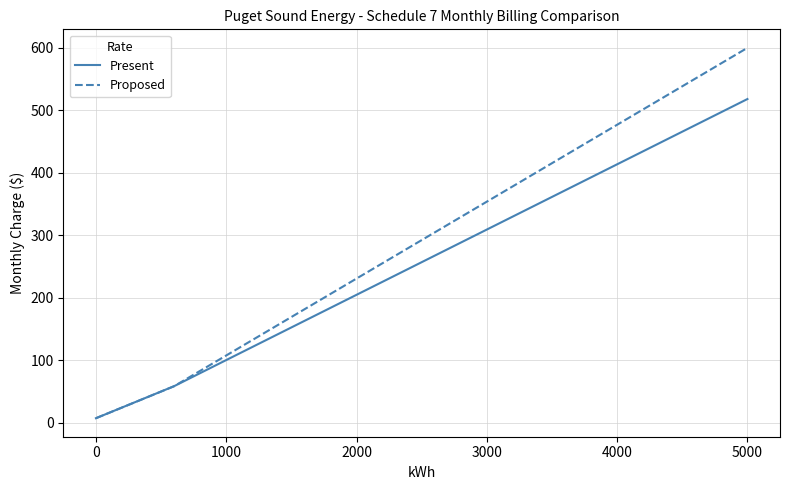

What is the average value of the Proposed series?

144.0